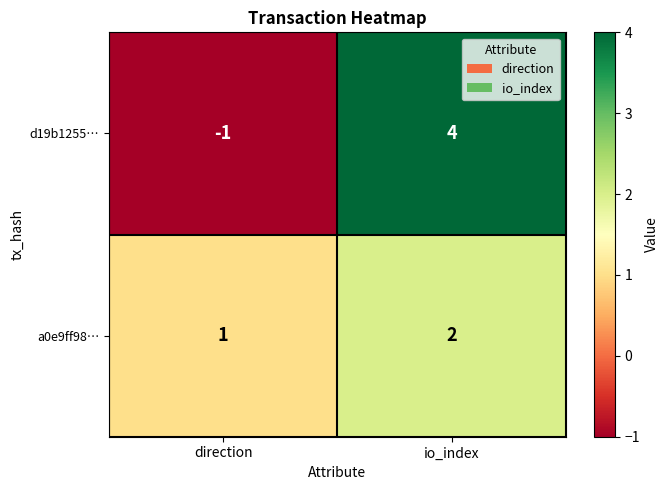

Which category has the highest value across all series?

io_index